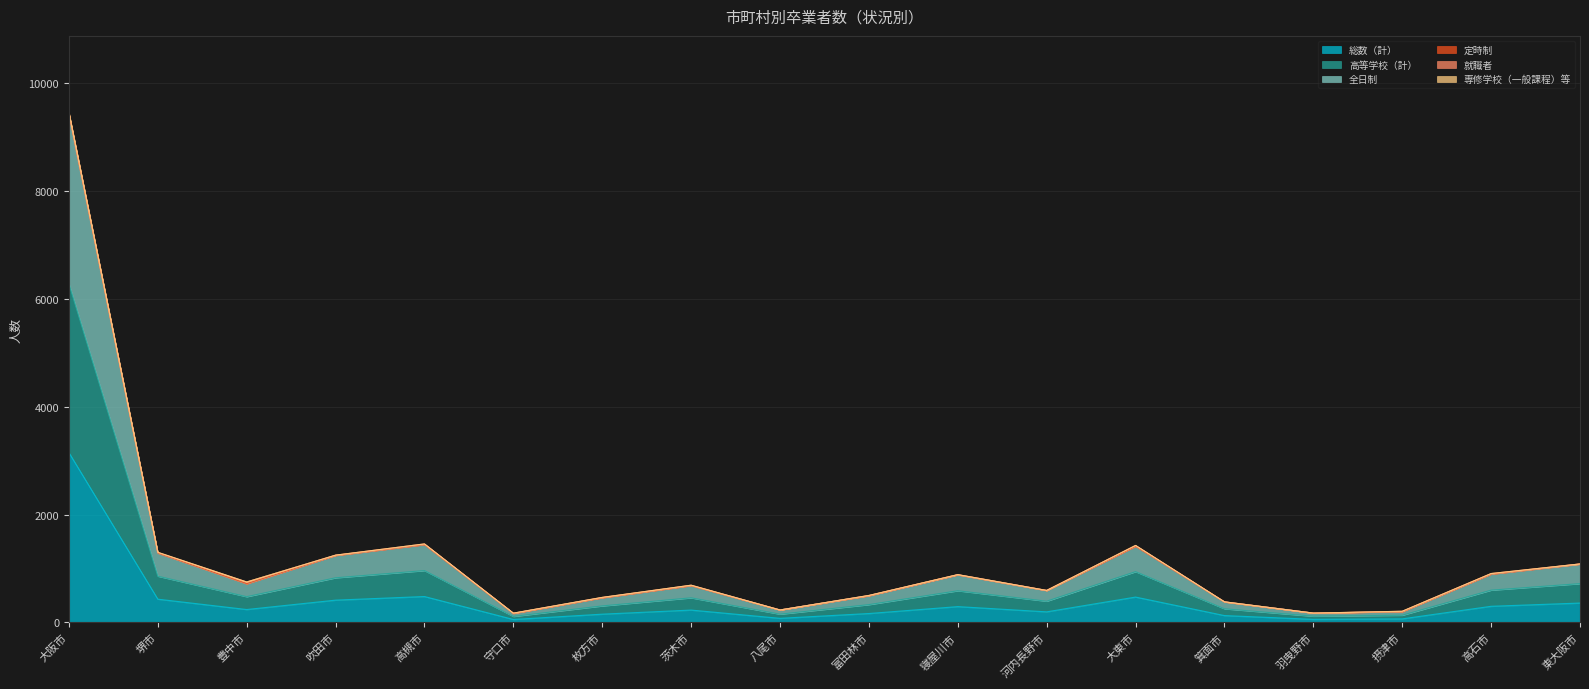

Which series has the largest total across all categories?

全日制